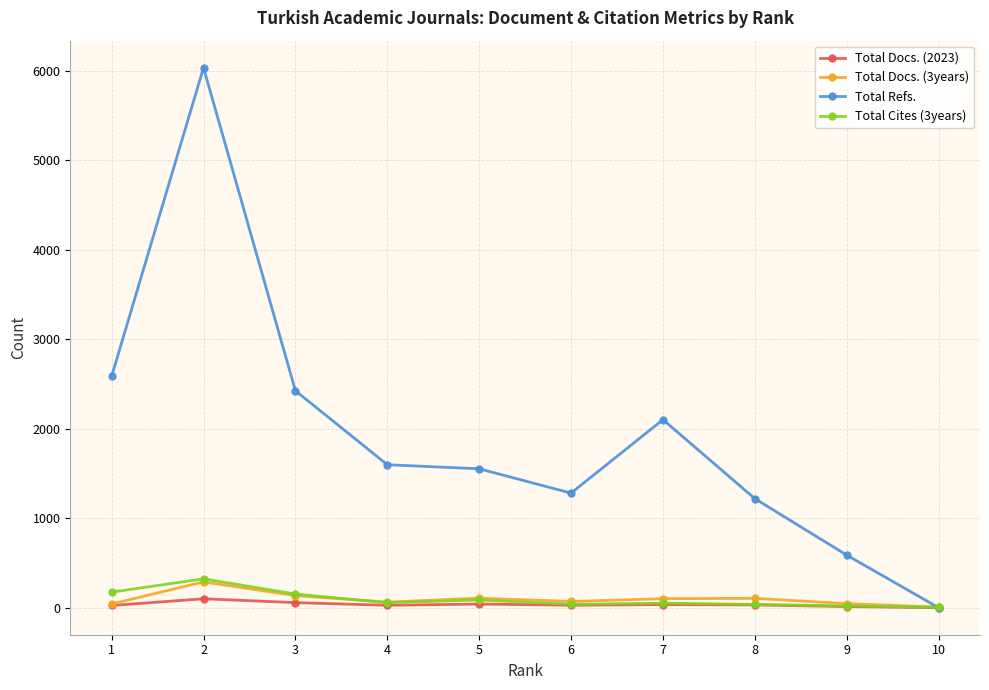

Is the value of Total Refs. at 7 greater than the value of Total Cites (3years) at 6?

Yes